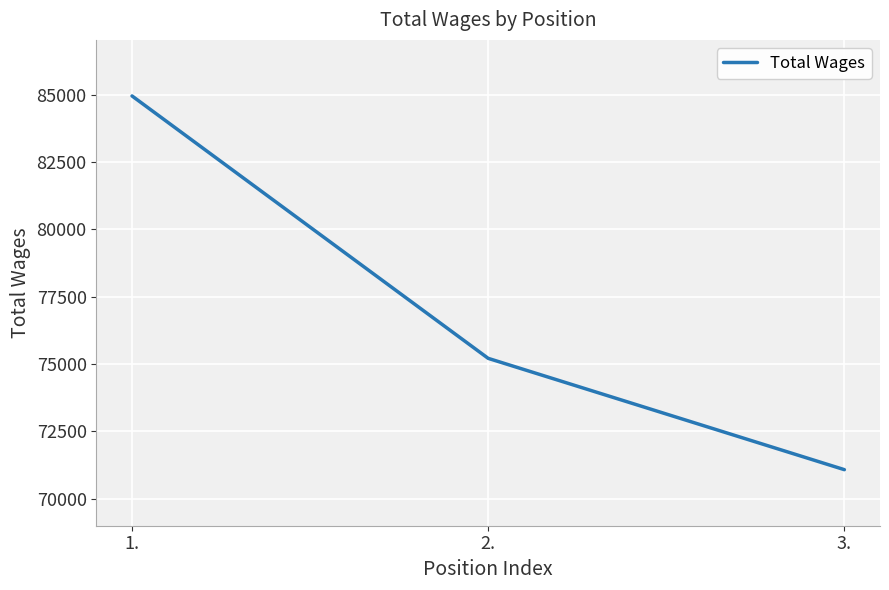

The value at 2. is 126639. True or false?

False